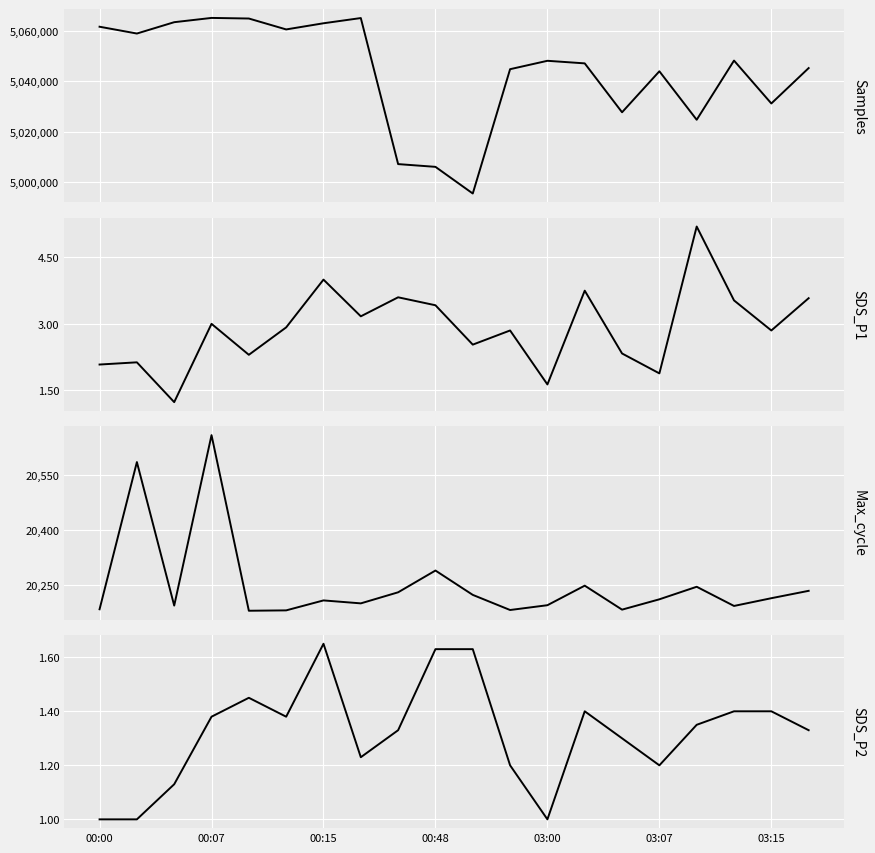

How many distinct data groups are displayed?

4